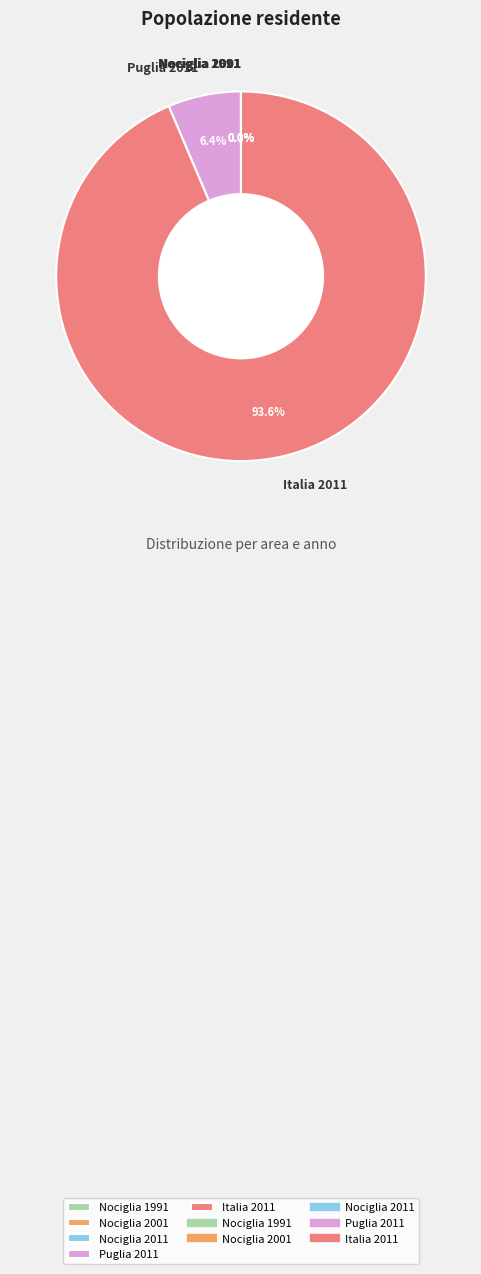

Does Puglia 2011 represent more than half of the total?

No